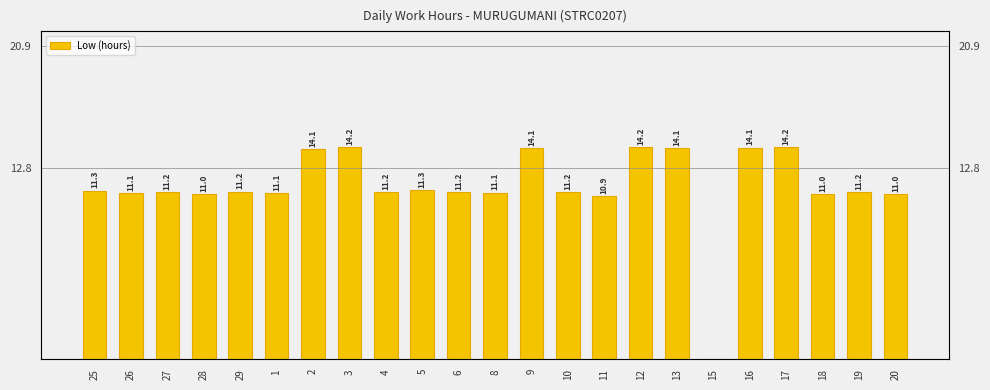

How many data points are less than 11?

2